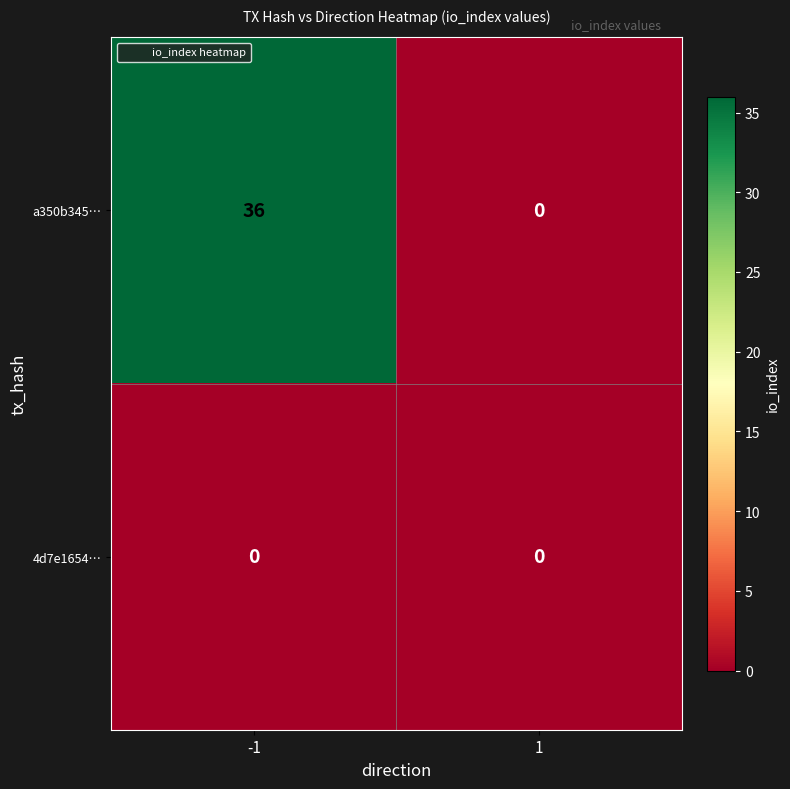

How many data points does each series have?

2